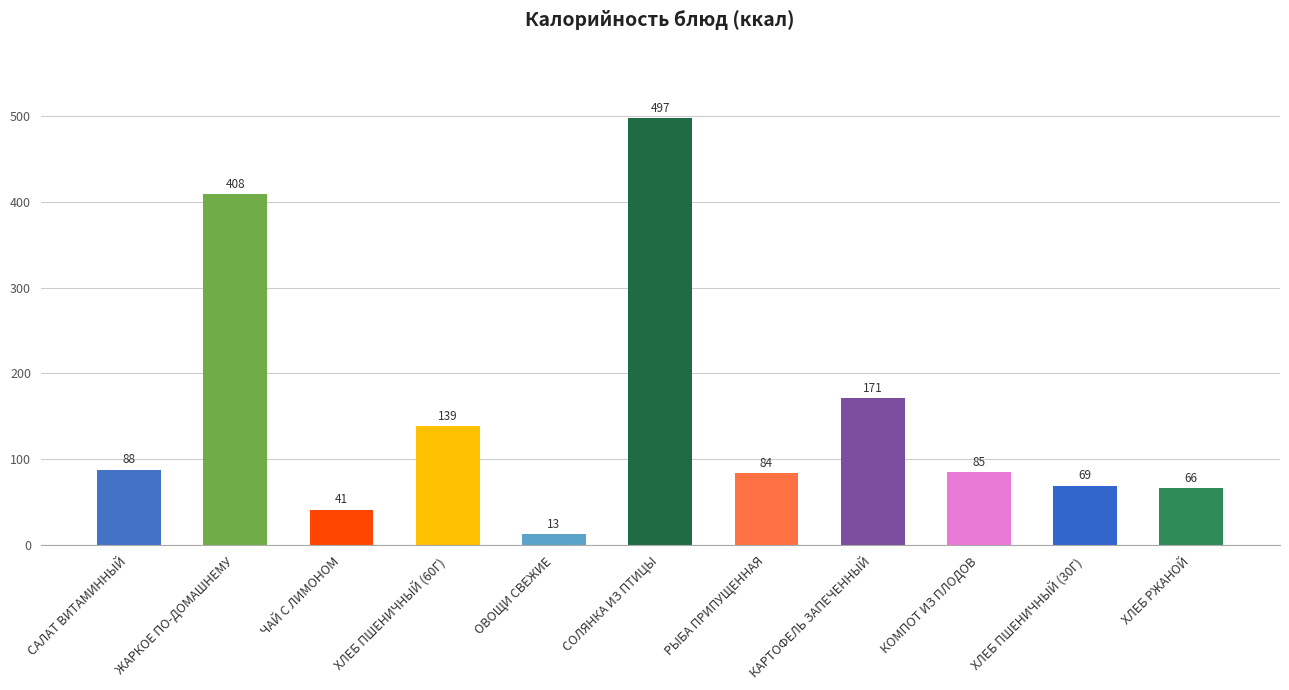

Does the chart contain stacked bars?

No